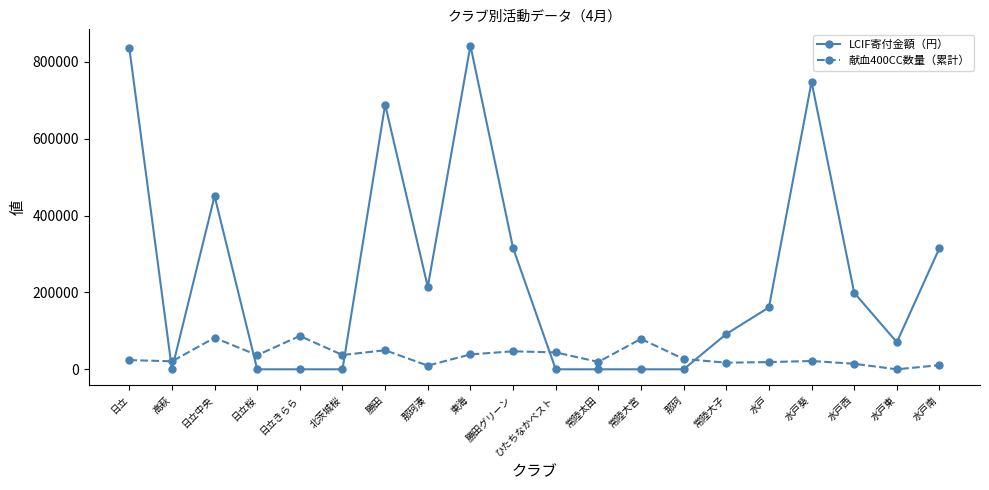

What is the sum of all LCIF寄付金額（円） values?

4933691